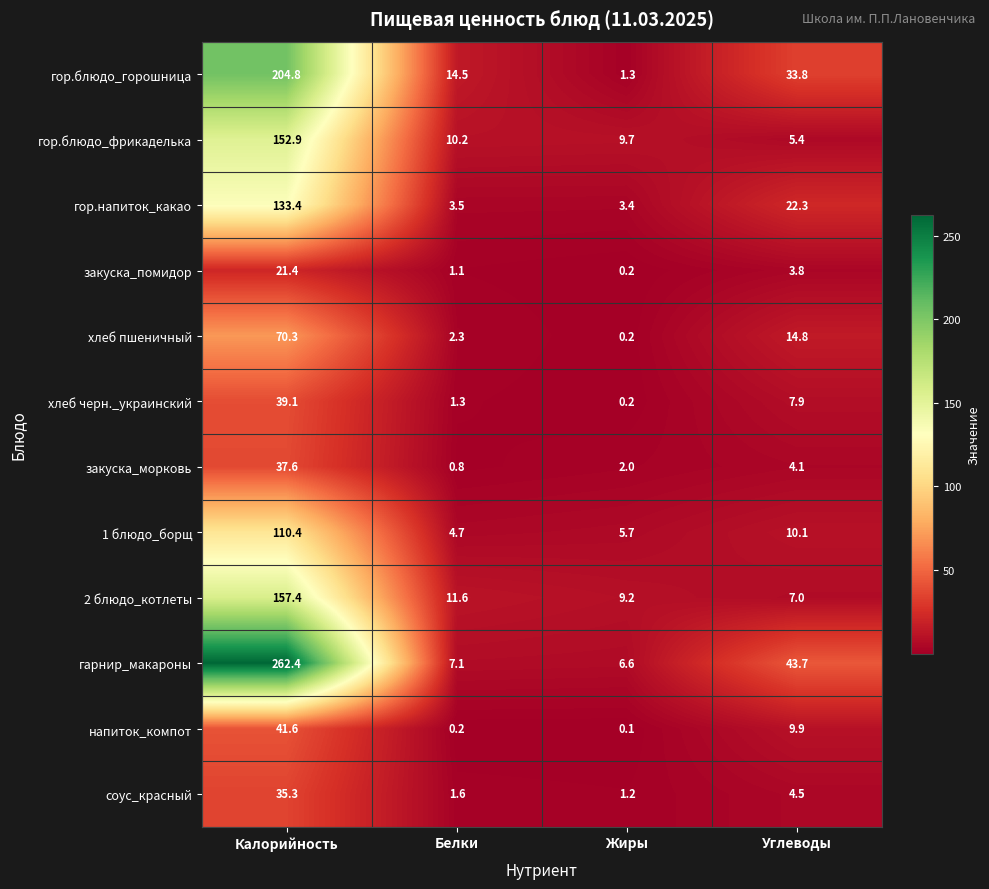

What is the difference between the second highest and minimum values in the соус_красный series?

3.3